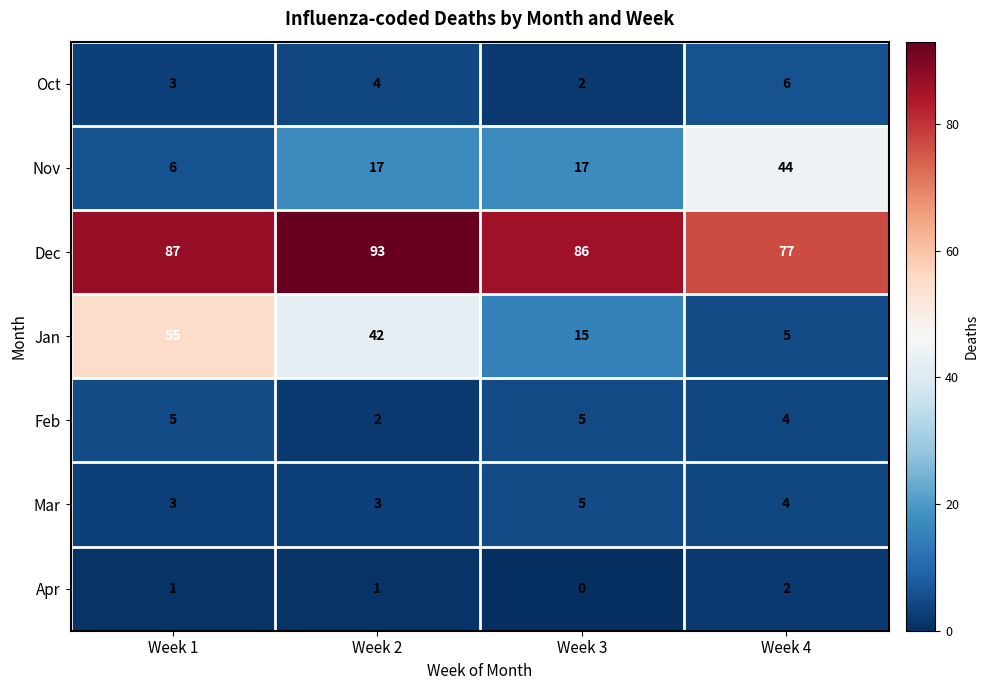

Which series has the largest total across all categories?

Dec